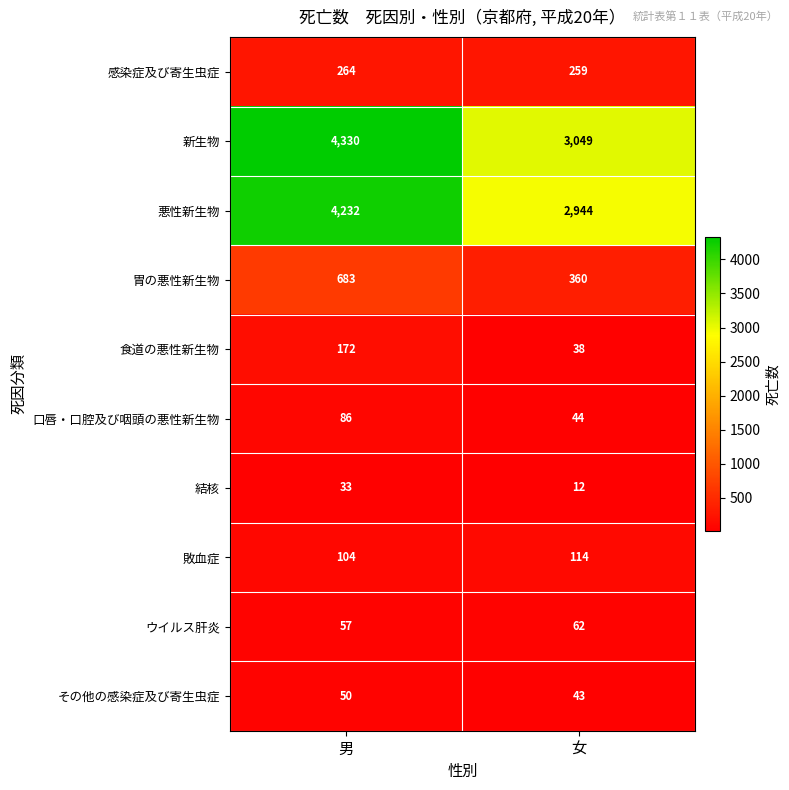

True or false: 感染症及び寄生虫症 has a value of 259 at 女.

True